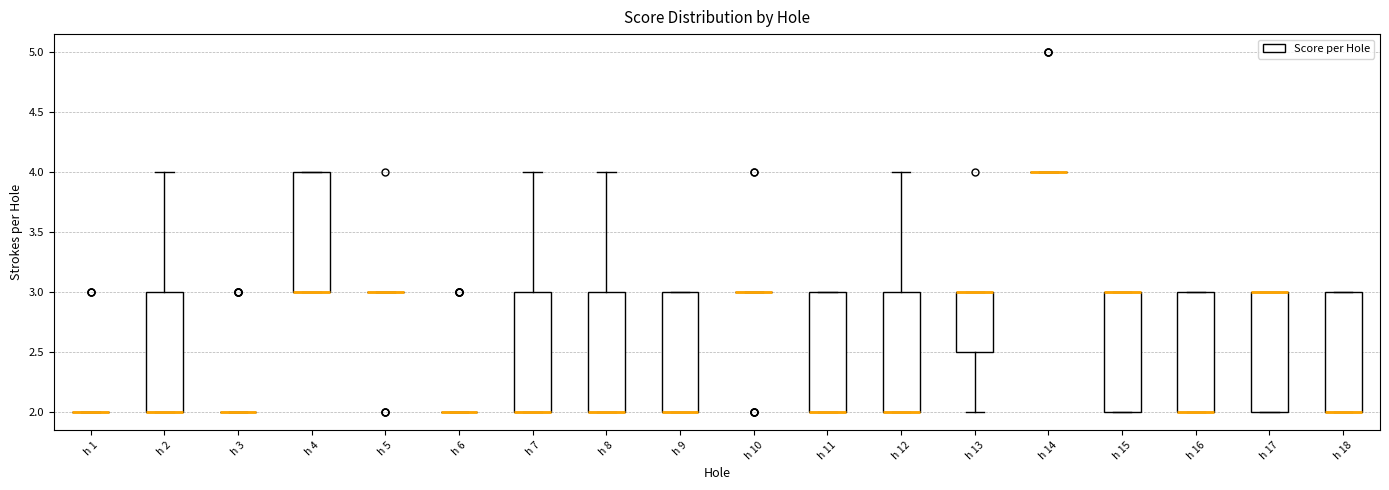

Reading left to right, read every box against the y-axis: the position of its median line, the range the box covers, and the ends of its whiskers. The values are not printed on the chart, so give them approximately, as read against the axis.

h 1: box collapsed to a line at 2.0, whiskers 2.0 to 2.0
h 2: median 2.0 (drawn on the box's lower edge), box 2.0 to 3.0, whiskers 2.0 to 4.0
h 3: box collapsed to a line at 2.0, whiskers 2.0 to 2.0
h 4: median 3.0 (drawn on the box's lower edge), box 3.0 to 4.0, whiskers 3.0 to 4.0
h 5: box collapsed to a line at 3.0, whiskers 3.0 to 3.0
h 6: box collapsed to a line at 2.0, whiskers 2.0 to 2.0
h 7: median 2.0 (drawn on the box's lower edge), box 2.0 to 3.0, whiskers 2.0 to 4.0
h 8: median 2.0 (drawn on the box's lower edge), box 2.0 to 3.0, whiskers 2.0 to 4.0
h 9: median 2.0 (drawn on the box's lower edge), box 2.0 to 3.0, whiskers 2.0 to 3.0
h 10: box collapsed to a line at 3.0, whiskers 3.0 to 3.0
h 11: median 2.0 (drawn on the box's lower edge), box 2.0 to 3.0, whiskers 2.0 to 3.0
h 12: median 2.0 (drawn on the box's lower edge), box 2.0 to 3.0, whiskers 2.0 to 4.0
h 13: median 3.0 (drawn on the box's upper edge), box 2.5 to 3.0, whiskers 2.0 to 3.0
h 14: box collapsed to a line at 4.0, whiskers 4.0 to 4.0
h 15: median 3.0 (drawn on the box's upper edge), box 2.0 to 3.0, whiskers 2.0 to 3.0
h 16: median 2.0 (drawn on the box's lower edge), box 2.0 to 3.0, whiskers 2.0 to 3.0
h 17: median 3.0 (drawn on the box's upper edge), box 2.0 to 3.0, whiskers 2.0 to 3.0
h 18: median 2.0 (drawn on the box's lower edge), box 2.0 to 3.0, whiskers 2.0 to 3.0